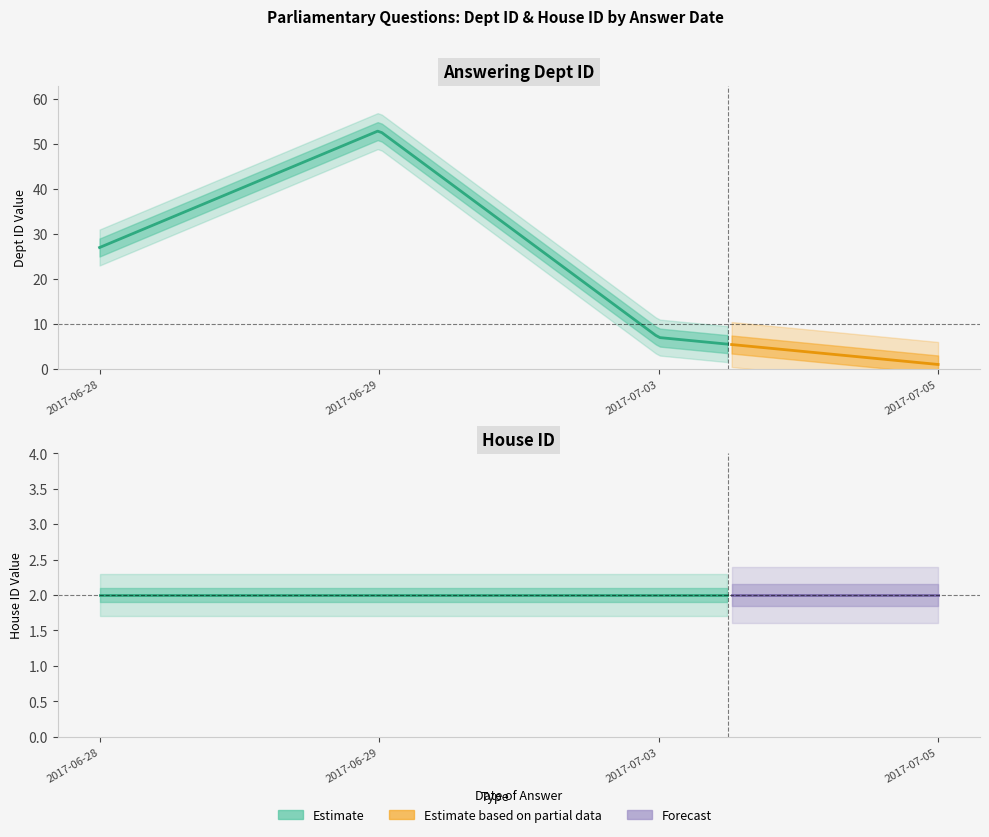

Is this an area chart (filled region under the line)?

No